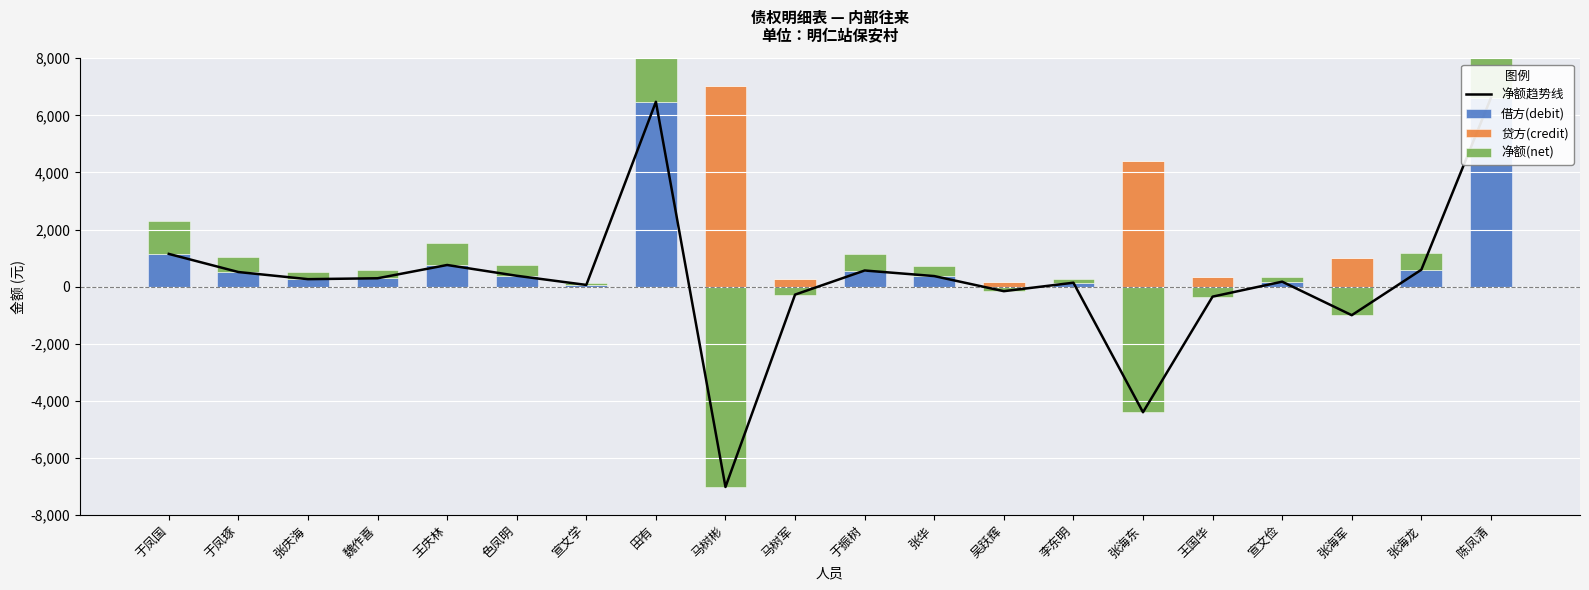

Which series has the largest total across all categories?

借方(debit)